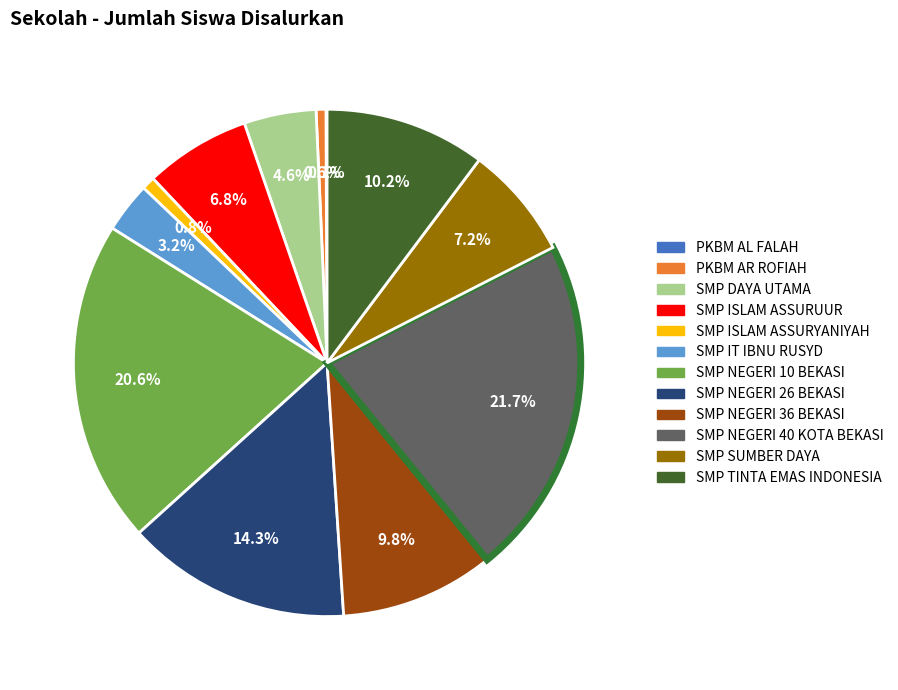

Is SMP DAYA UTAMA the majority of the pie?

No